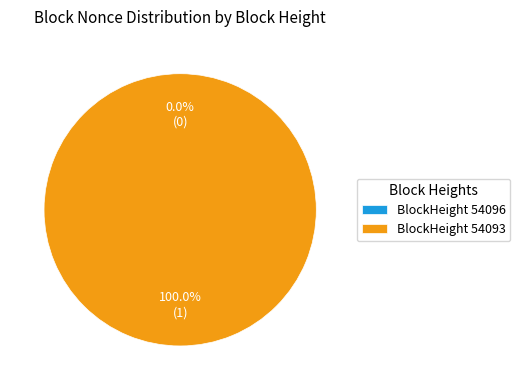

What is the smallest slice in the pie chart?

54096